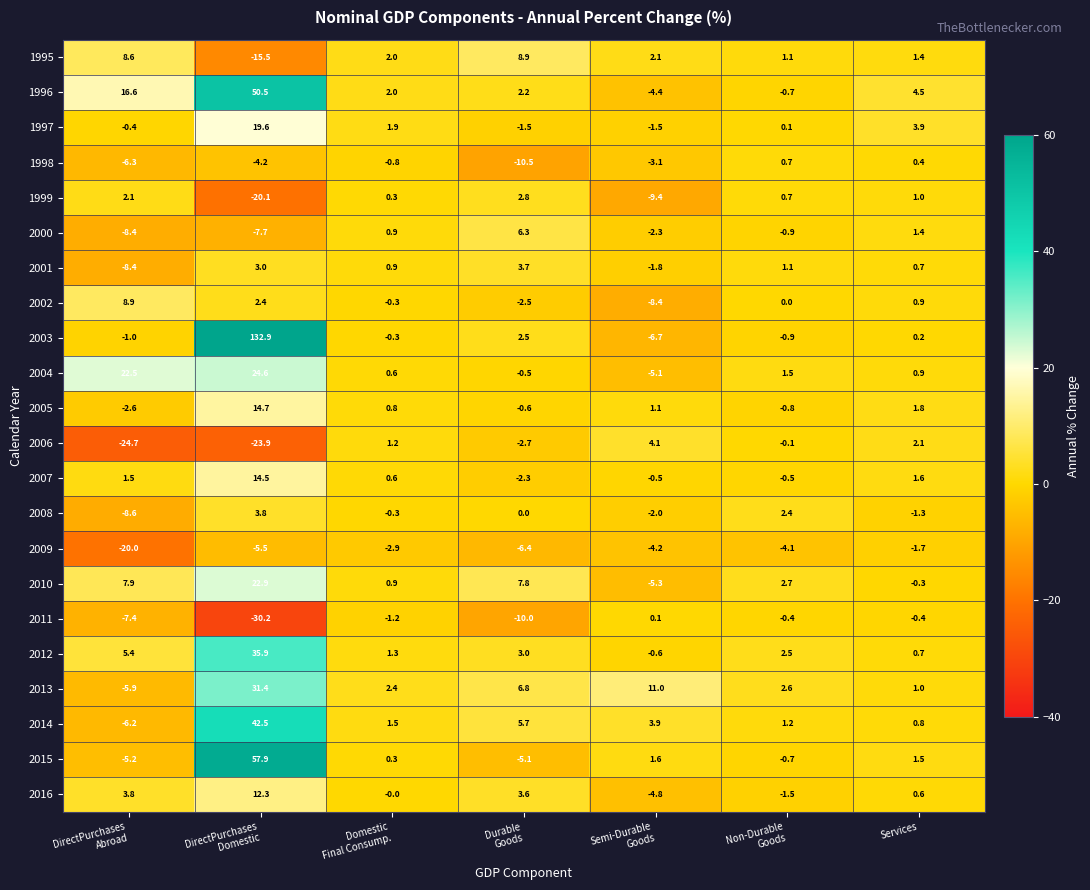

What value does the 1997 series have at Services?

3.9